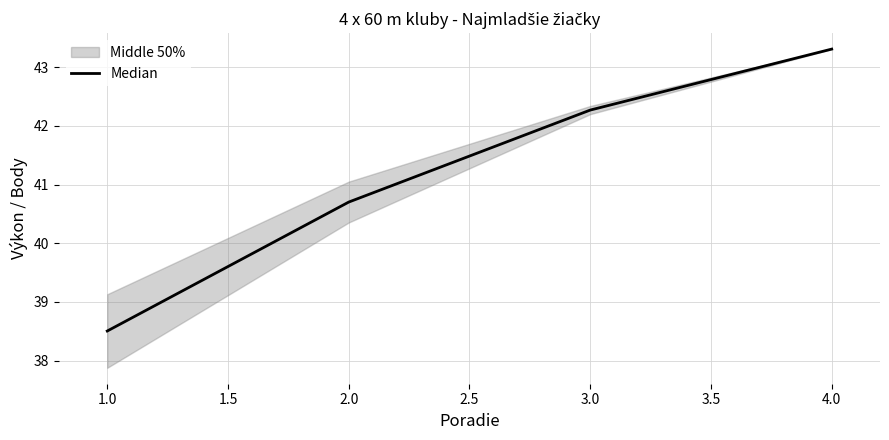

The Median series shows 11.2 at 4.0. True or false?

False